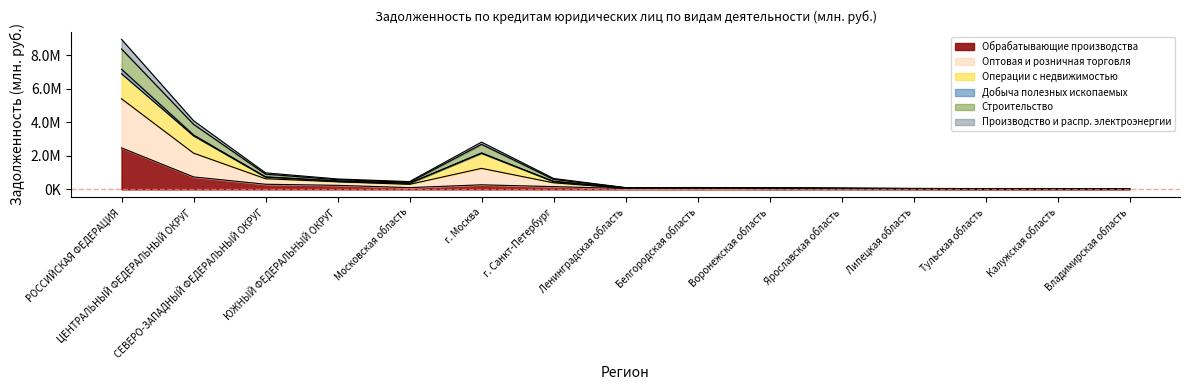

True or false: Производство и распр. электроэнергии and Обрабатывающие производства intersect in this chart.

False